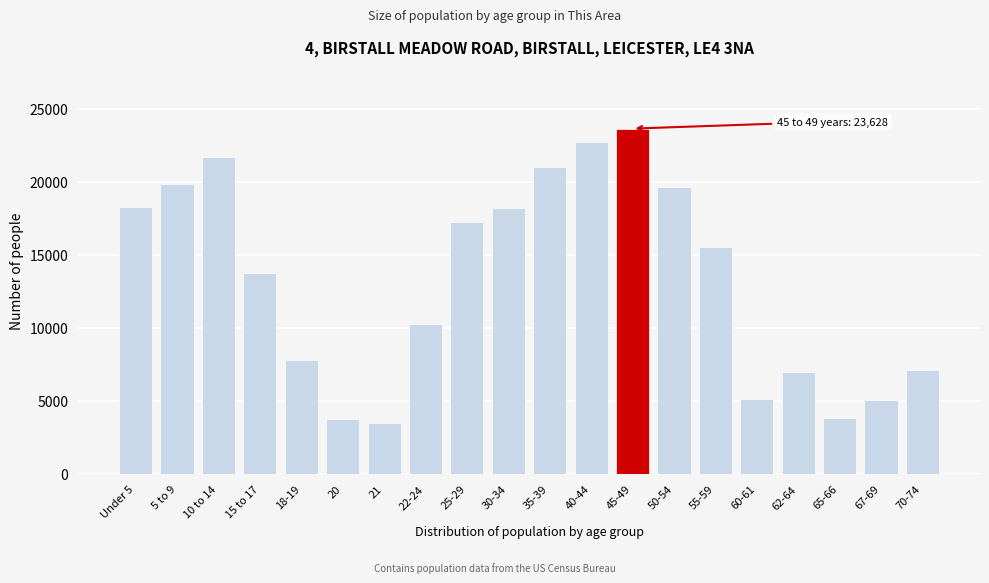

The value at 20 is 3717. True or false?

True